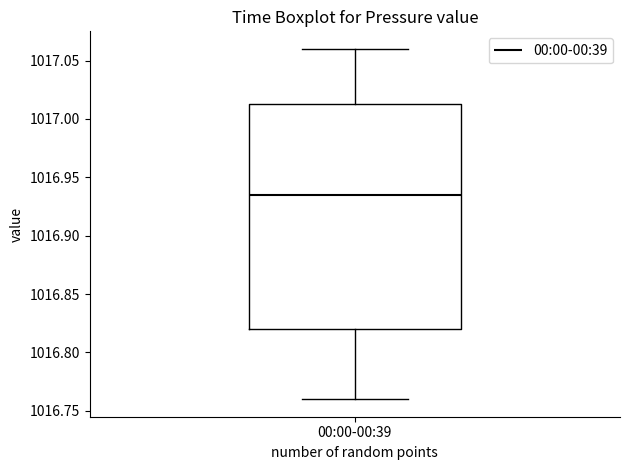

Transcribe this box plot: give where the median line is, the range the box spans, and where the two whiskers end, as read against the y-axis. The values are not printed on the chart, so give them approximately, as read against the axis.

median 1016.935, box 1016.820 to 1017.015, whiskers 1016.760 to 1017.060